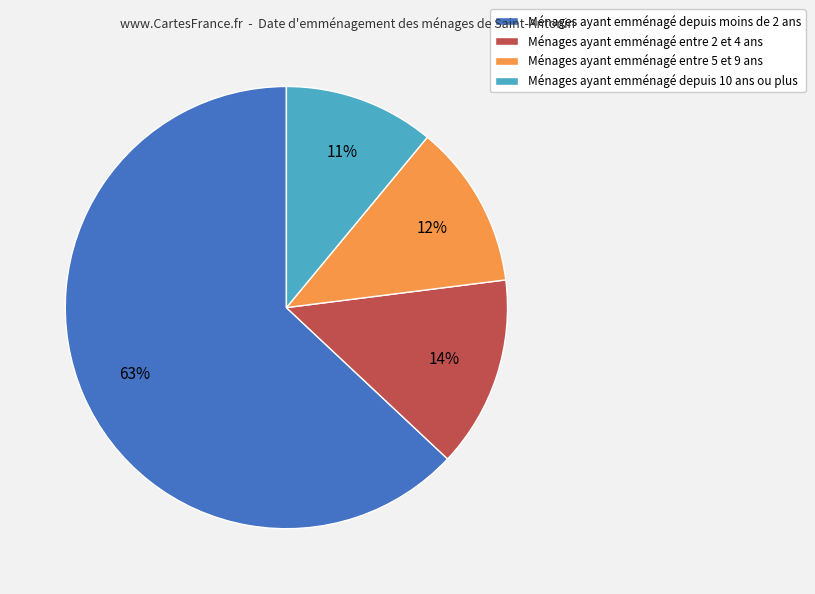

Which has a higher value, Ménages ayant emménagé depuis moins de 2 ans or Ménages ayant emménagé entre 5 et 9 ans?

Ménages ayant emménagé depuis moins de 2 ans